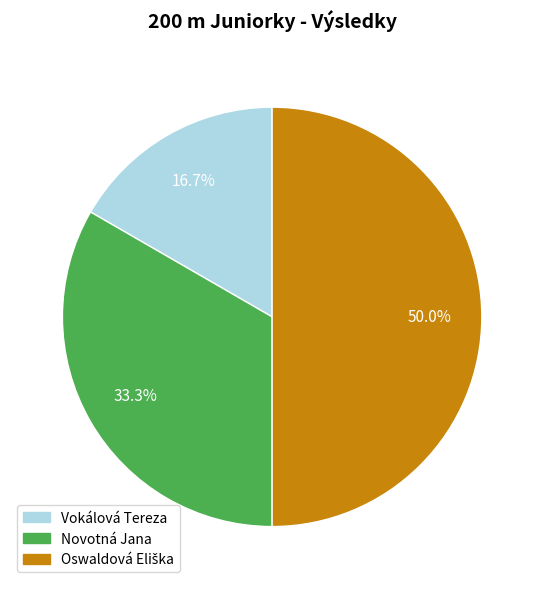

To the nearest percent, what is the average slice percentage?

33%